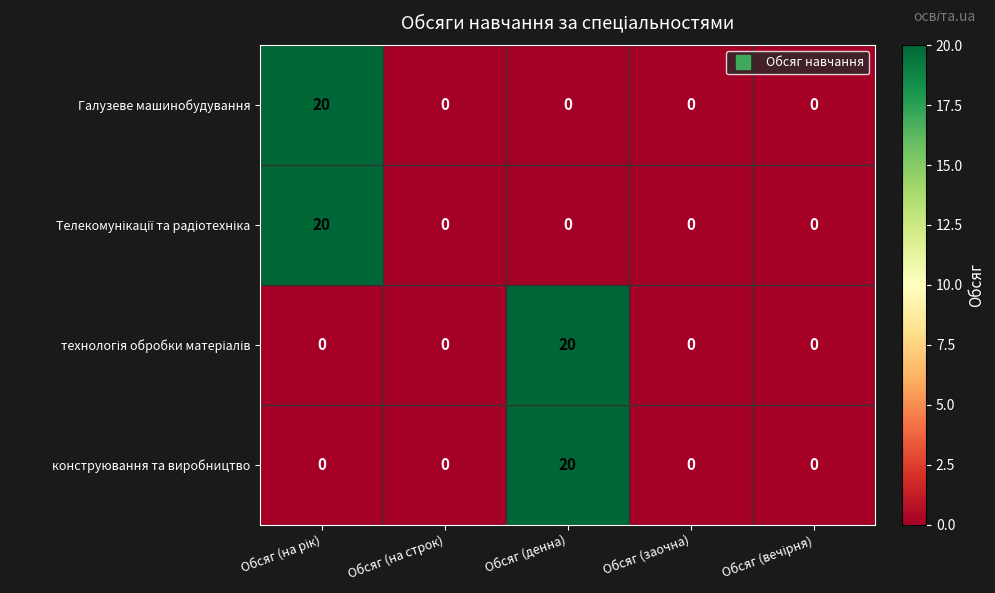

What is the average value of the Галузеве машинобудування series?

4